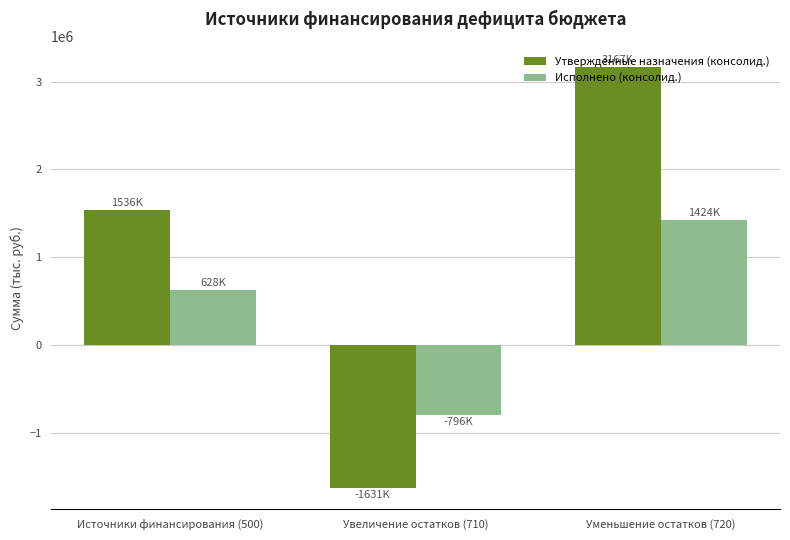

At which category does the chart reach its peak across all series?

Уменьшение остатков (720)